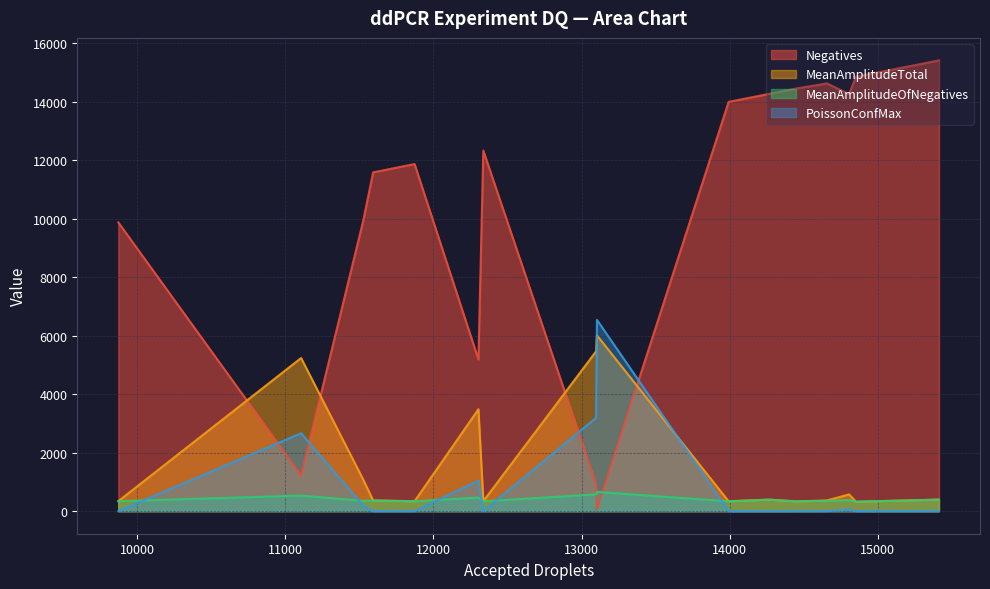

At how many categories does at least one series exceed 10297?

10